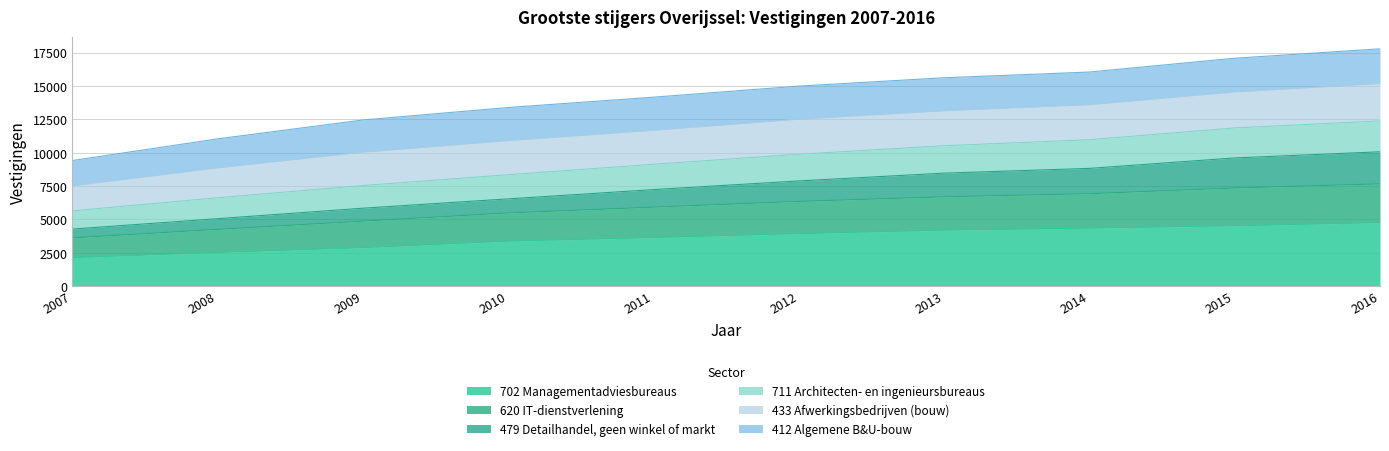

The 702 Managementadviesbureaus series shows 1042 at 2008. True or false?

False